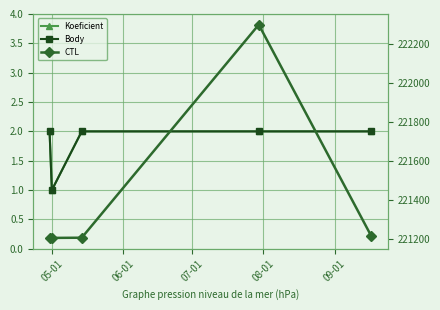

What is the difference between the maximum and minimum values in the Body series?

1